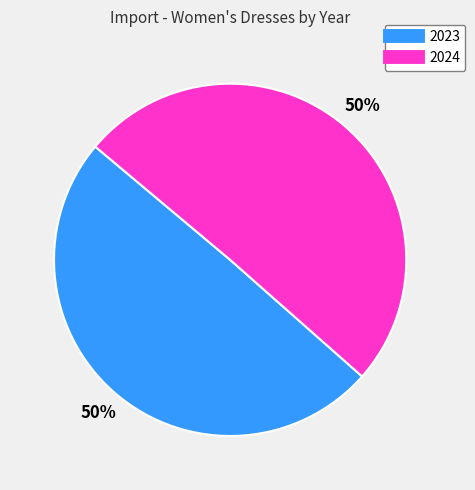

True or false: 2024 accounts for 61% of the total.

False